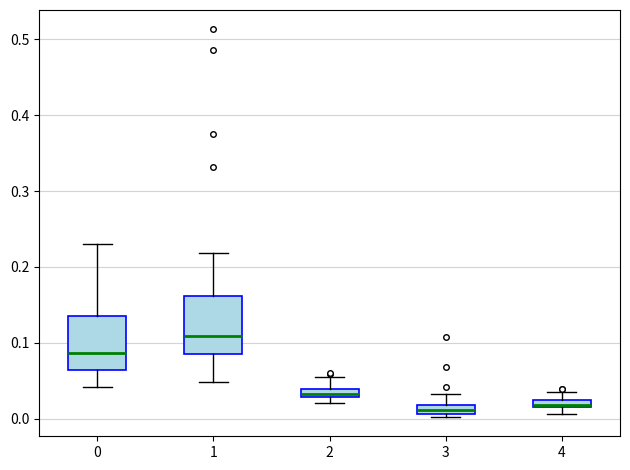

Where does the upper whisker of the box at x = 3 end on the y-axis? The values are not printed on the chart, so give them approximately, as read against the axis.

0.03